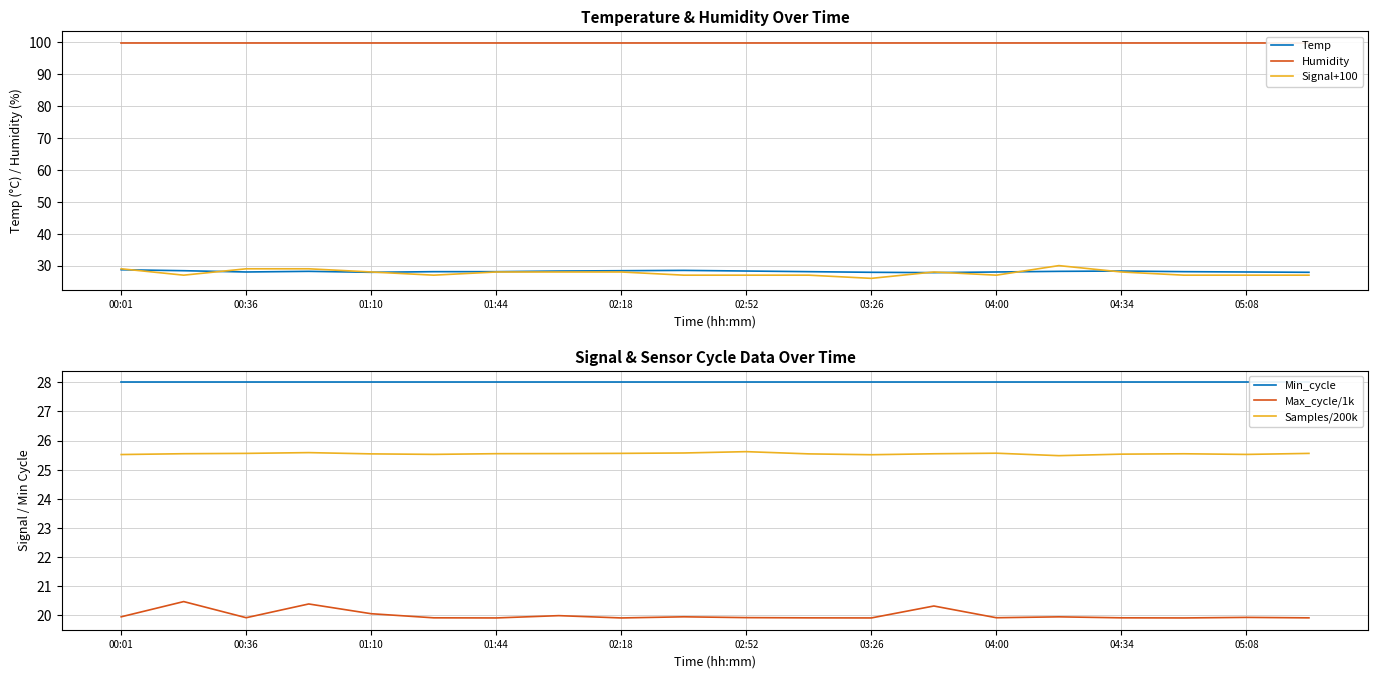

Which series has the largest range (max minus min)?

Signal+100